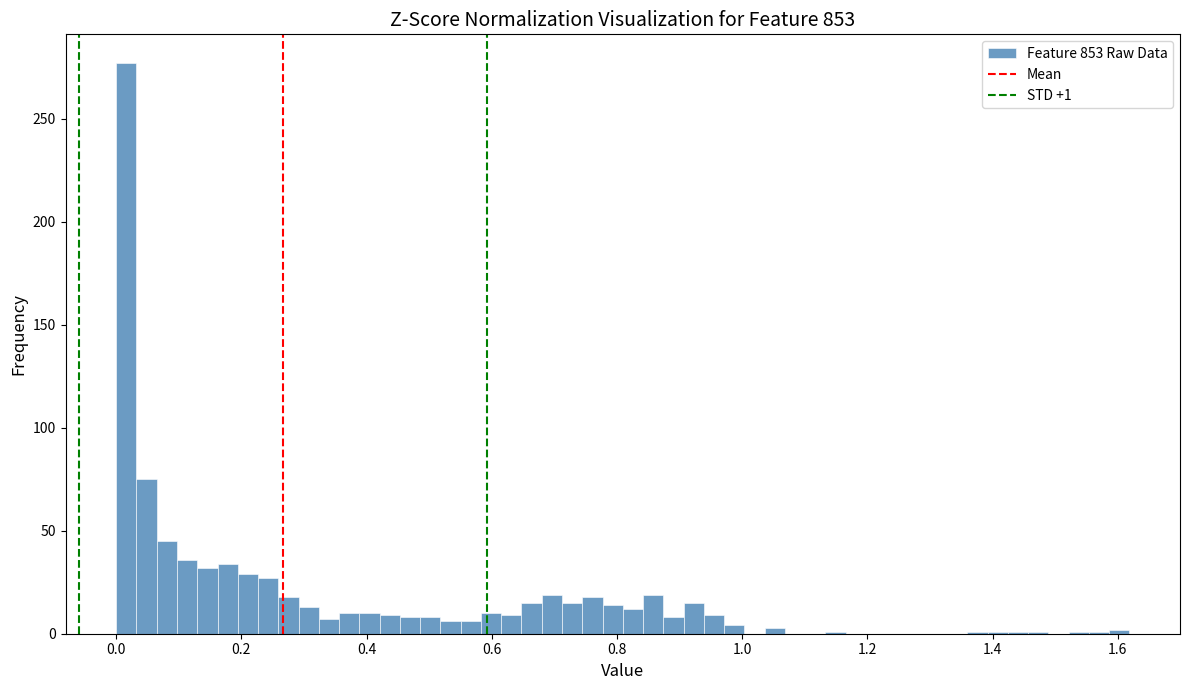

Read against the x-axis, roughly where is the centre of the tallest bar?

0.02